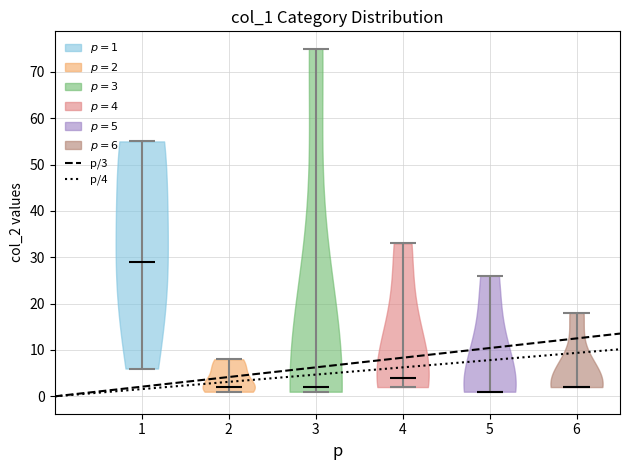

Where does the median line of the violin at x = 5 sit on the y-axis? The values are not printed on the chart, so give them approximately, as read against the axis.

1